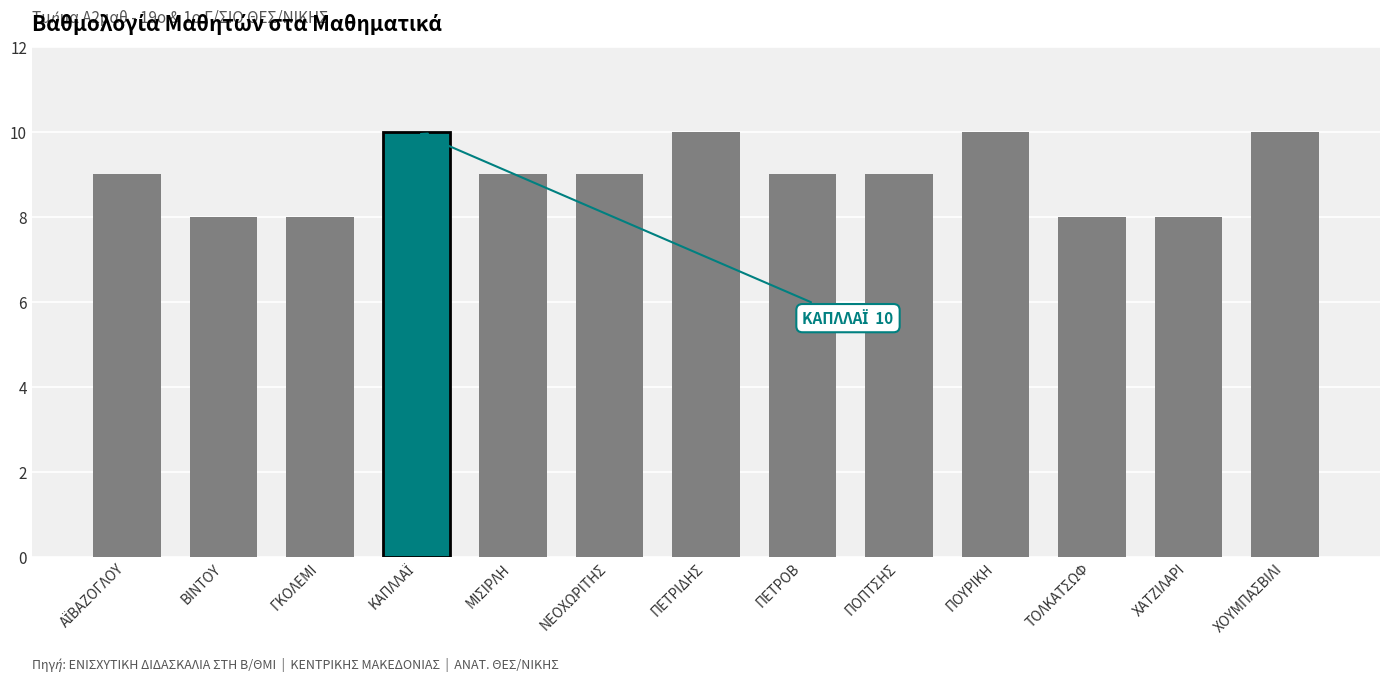

Reading right to left, extract all data points from this chart.

10	8	8	10	9	9	10	9	9	10	8	8	9